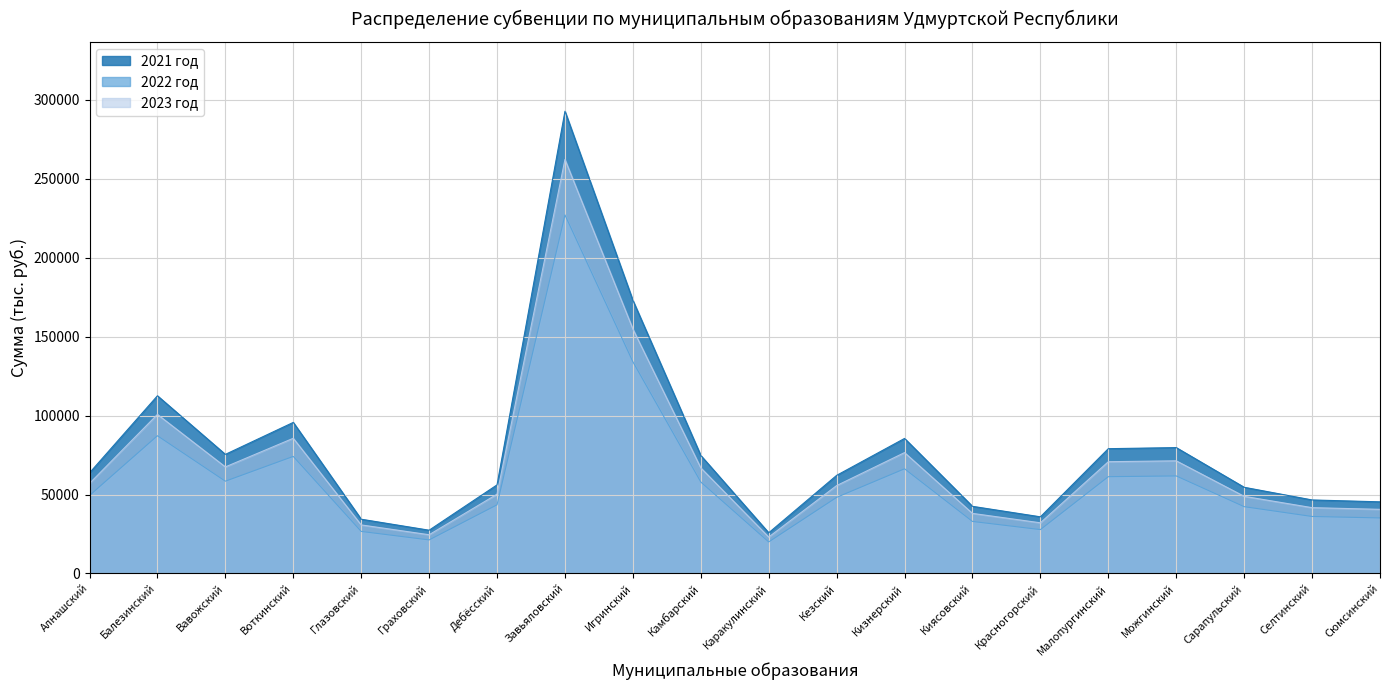

What is the sum of all 2021 год values?

1562661.3